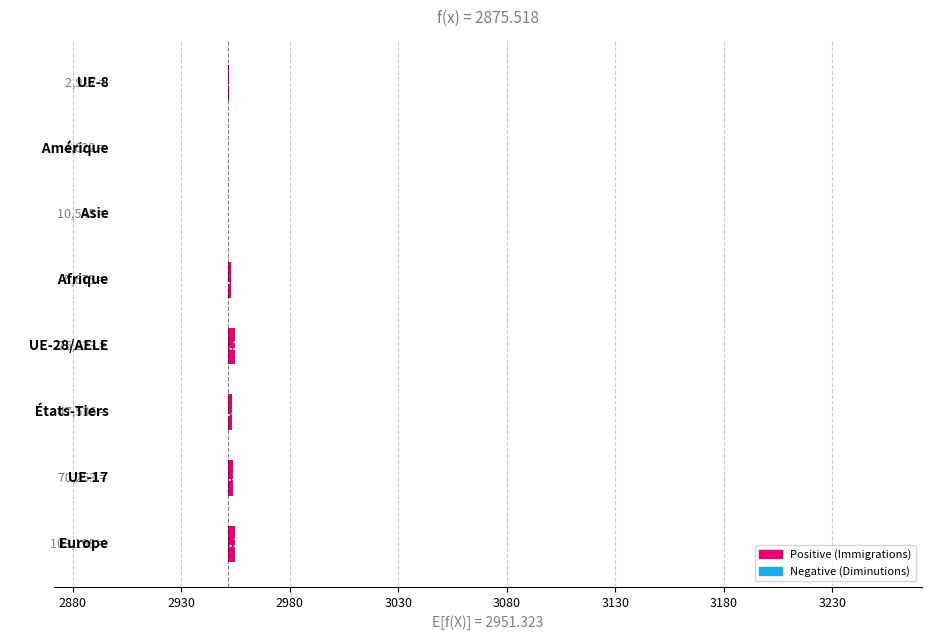

Reading left to right, transcribe all the data shown in this chart.

3.2	2.5	1.8	3.3	1.4	0.2	0.3	0.6